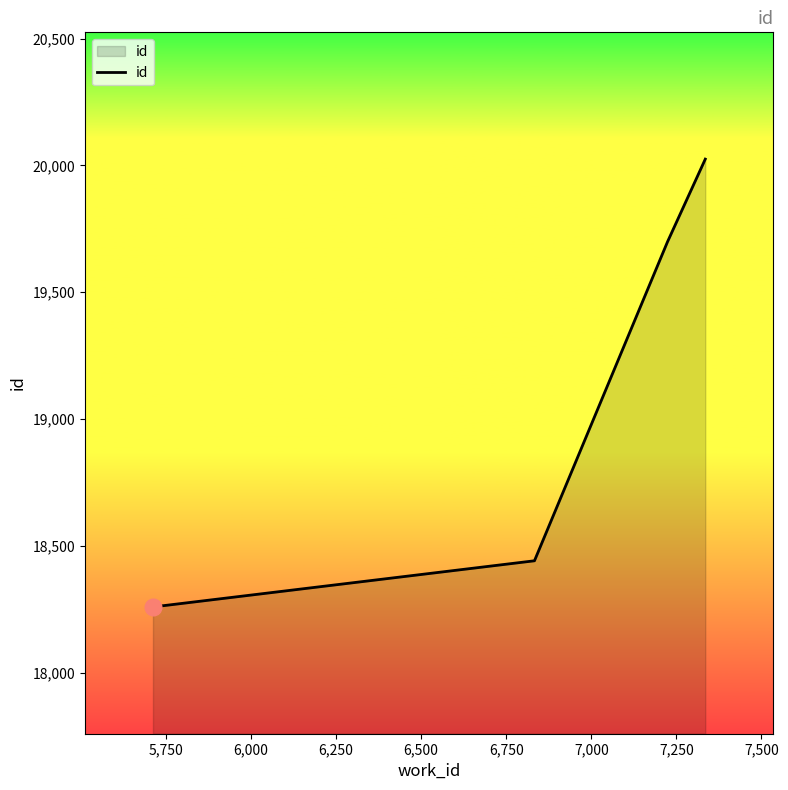

True or false: there are more than 0 points higher than both neighbors.

False